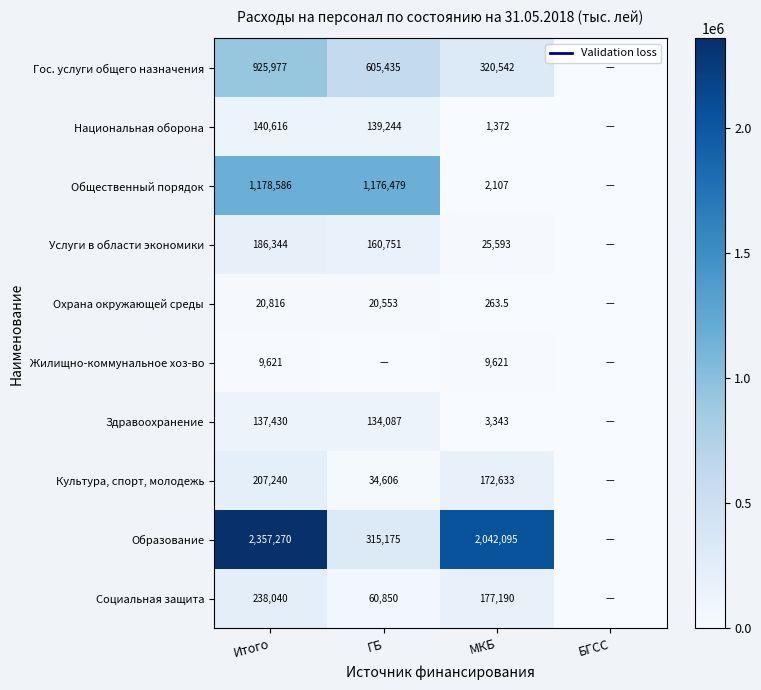

At Итого, list the series in order from smallest to largest.

Жилищно-коммунальное хоз-во, Охрана окружающей среды, Здравоохранение, Национальная оборона, Услуги в области экономики, Культура, спорт, молодежь, Социальная защита, Гос. услуги общего назначения, Общественный порядок, Образование